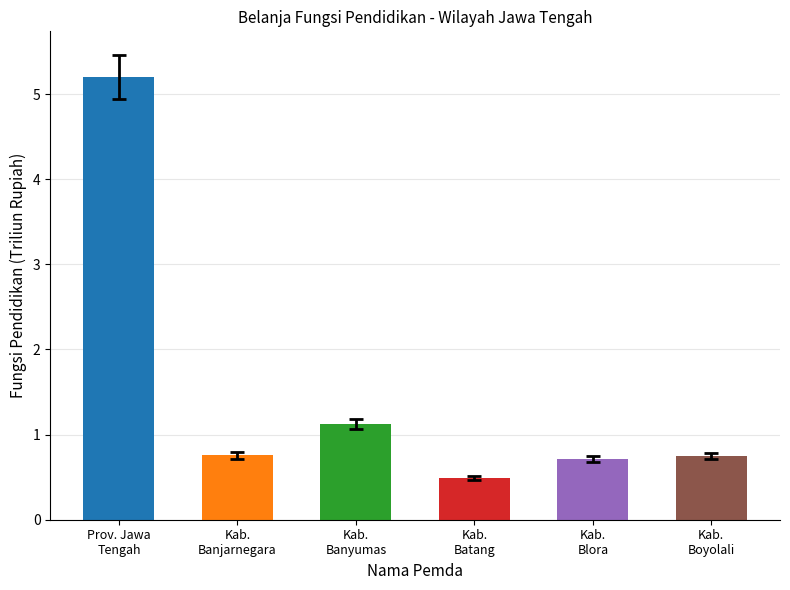

What is the label of the 3rd bar from the left?

Kab.
Banyumas